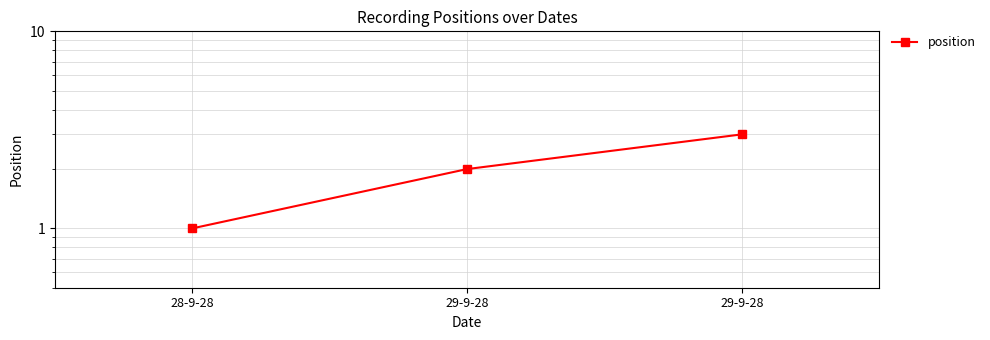

What is the change in value from 29-9-28 to 29-9-28?

+1